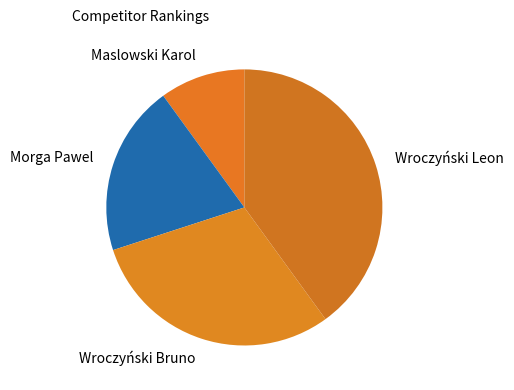

Which slice is the smallest?

Maslowski Karol